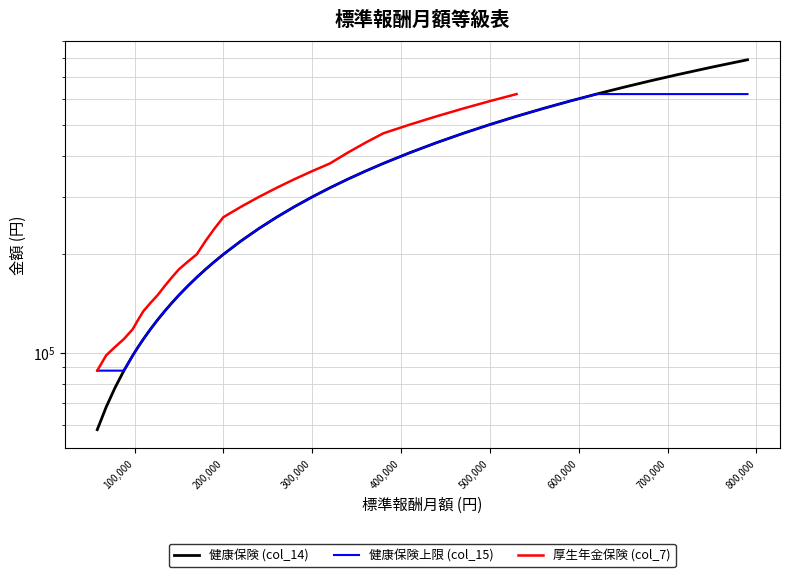

How many data points in 健康保険上限 (col_15) are less than 260000?

19